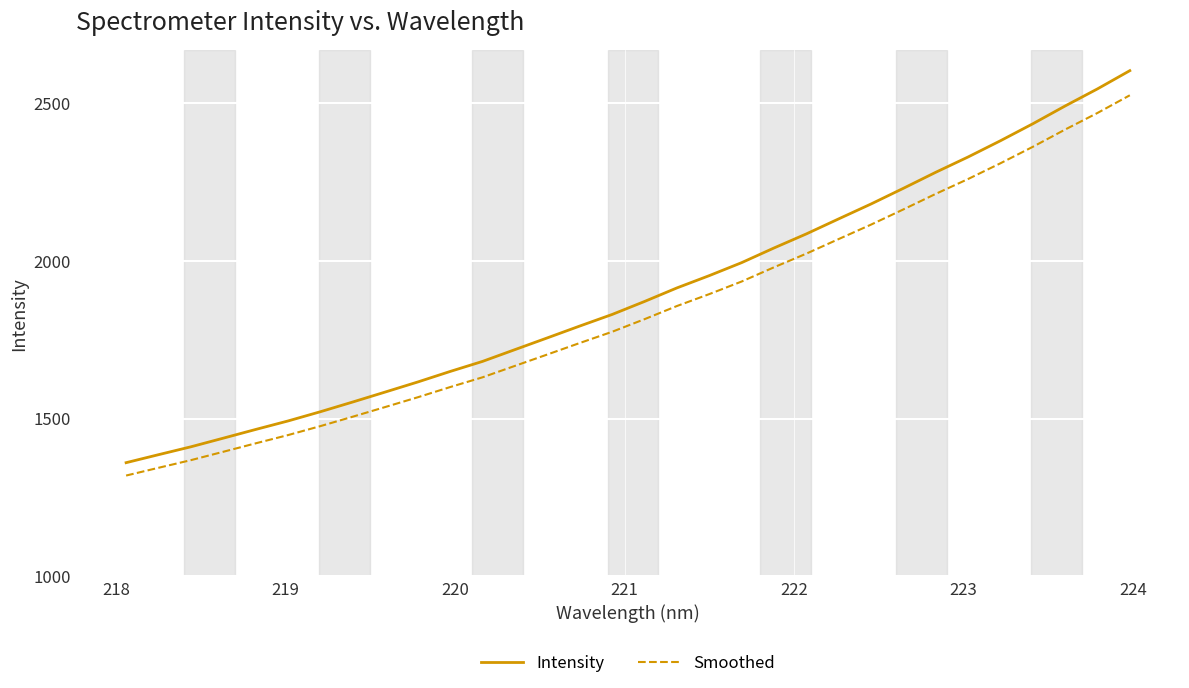

True or false: Smoothed and Intensity cross at least once.

False